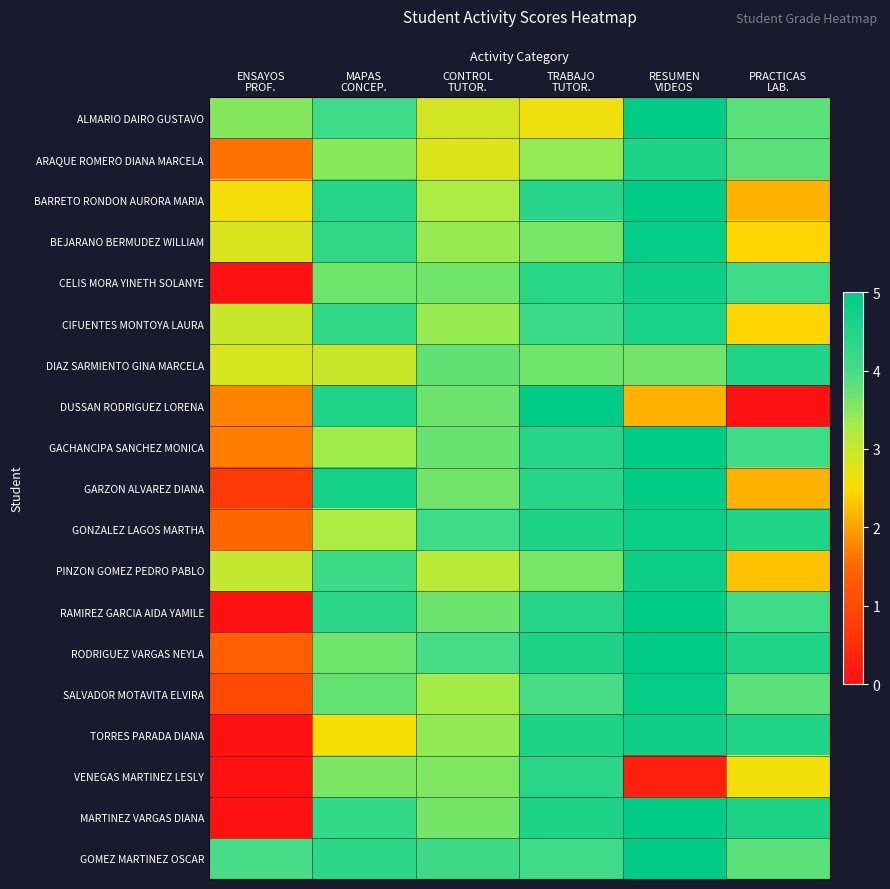

At how many categories does at least one series exceed 3?

6